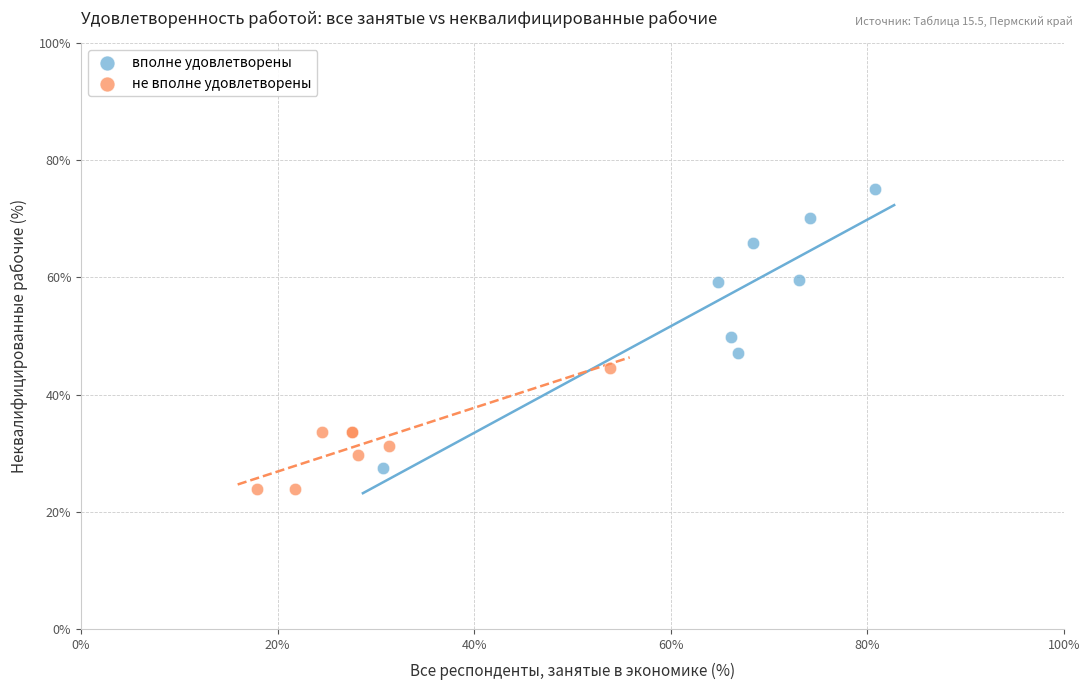

Which series contains the highest Y value?

вполне удовлетворены